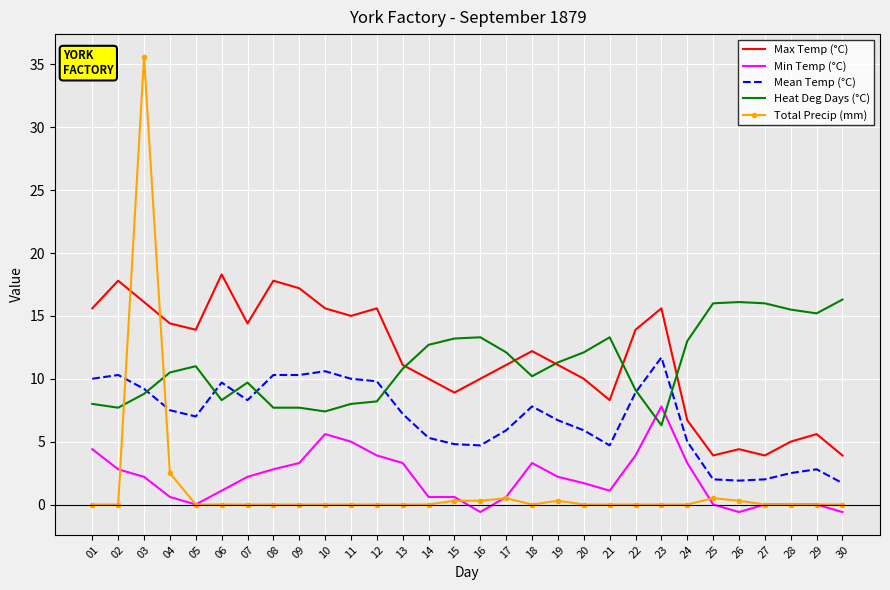

What are all the series names shown in the legend?

Max Temp (°C), Min Temp (°C), Mean Temp (°C), Heat Deg Days (°C), Total Precip (mm)